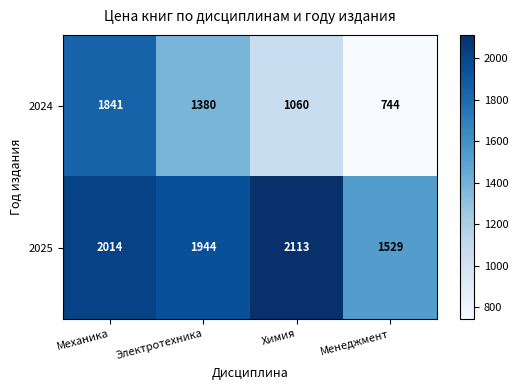

Which category has the lowest value across all series?

Менеджмент